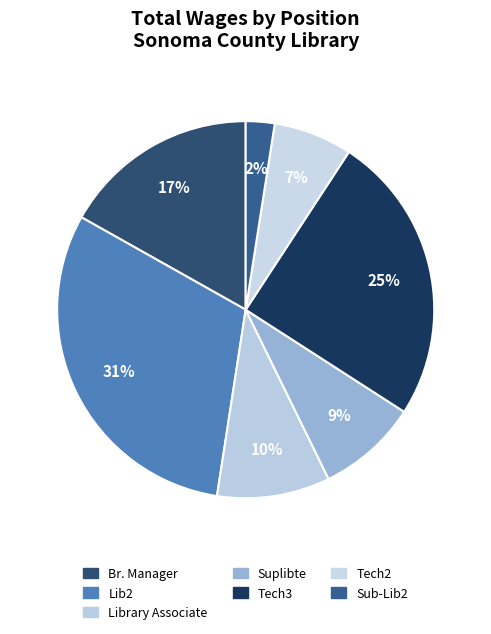

Is Tech3 the majority of the pie?

No